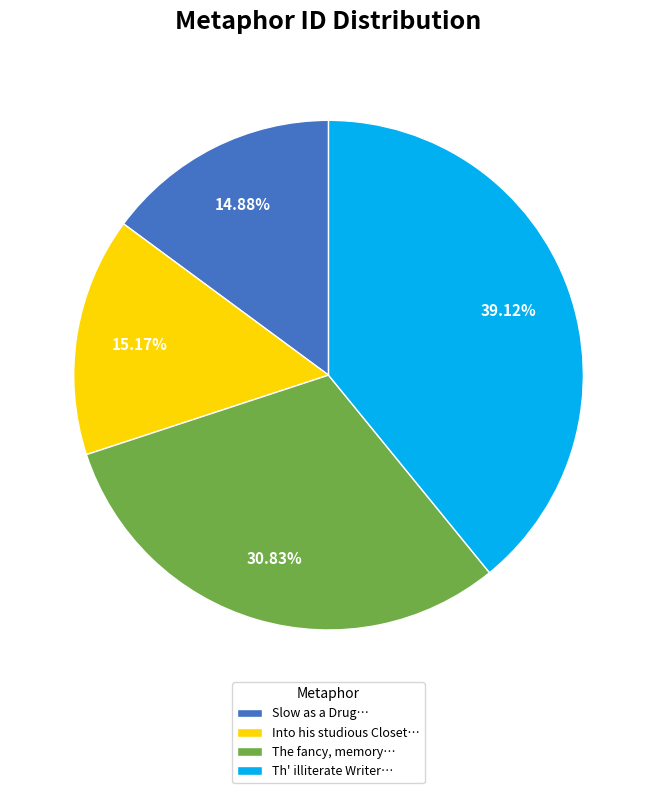

Is there any slice that represents more than half of the pie?

No